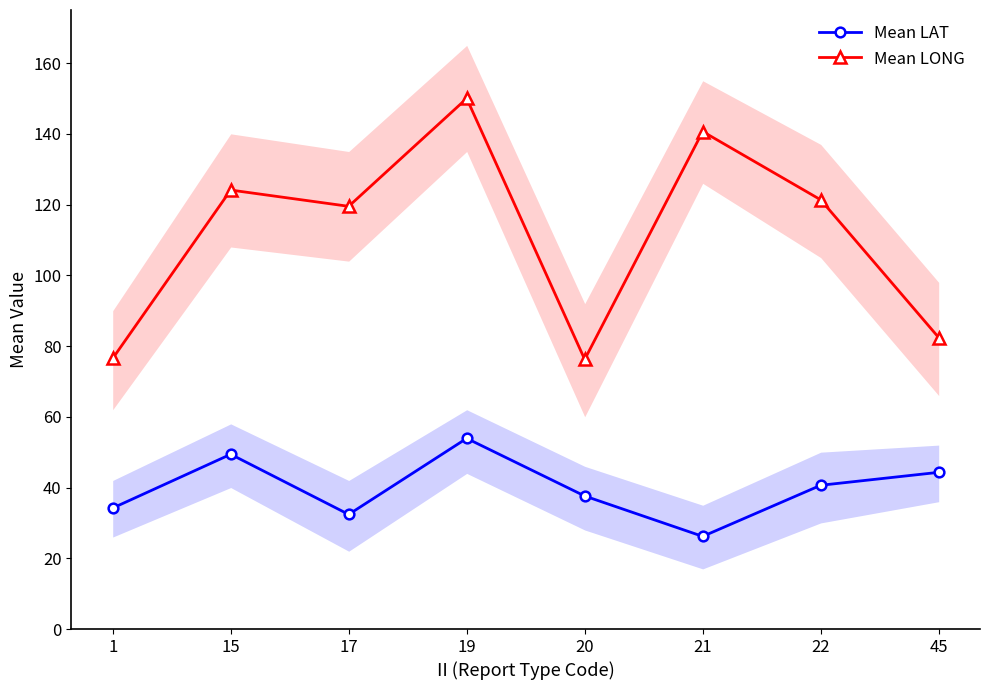

At how many categories does at least one series exceed 68?

8